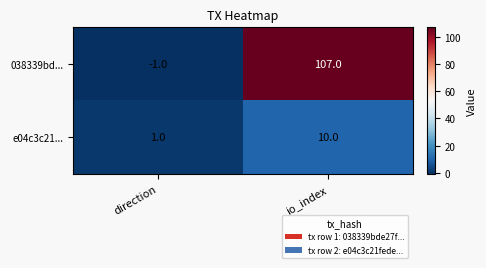

Which series has the widest spread of values?

038339bd...